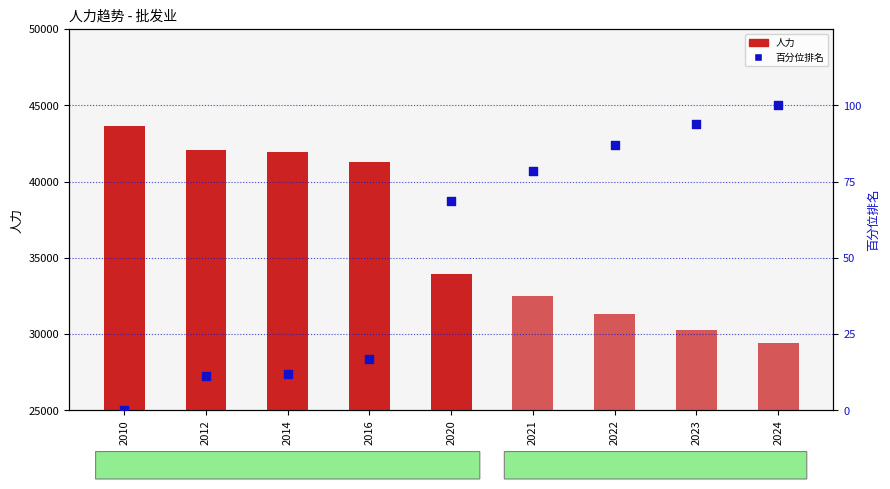

What is the change in value from 2010 to 2021?

+78.5